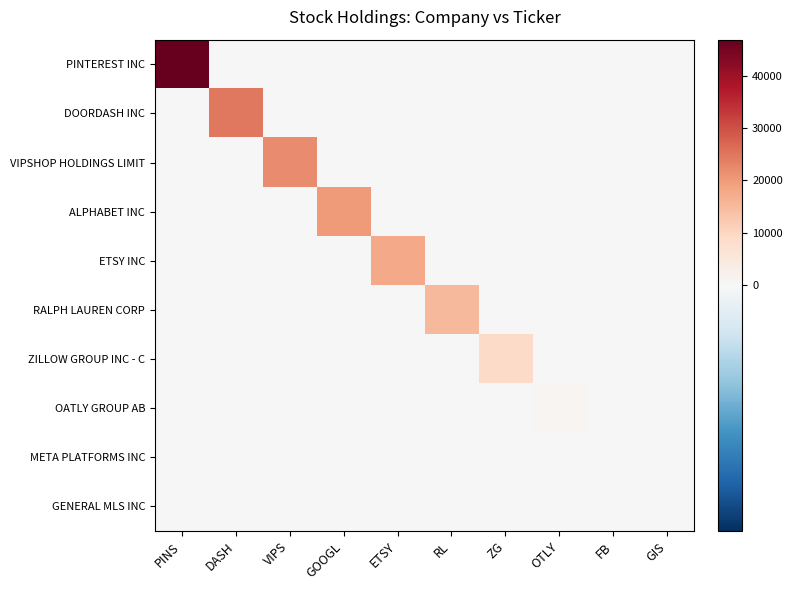

At RL, list the series in order from smallest to largest.

PINTEREST INC, DOORDASH INC, VIPSHOP HOLDINGS LIMIT, ALPHABET INC, ETSY INC, ZILLOW GROUP INC - C, OATLY GROUP AB, META PLATFORMS INC, GENERAL MLS INC, RALPH LAUREN CORP